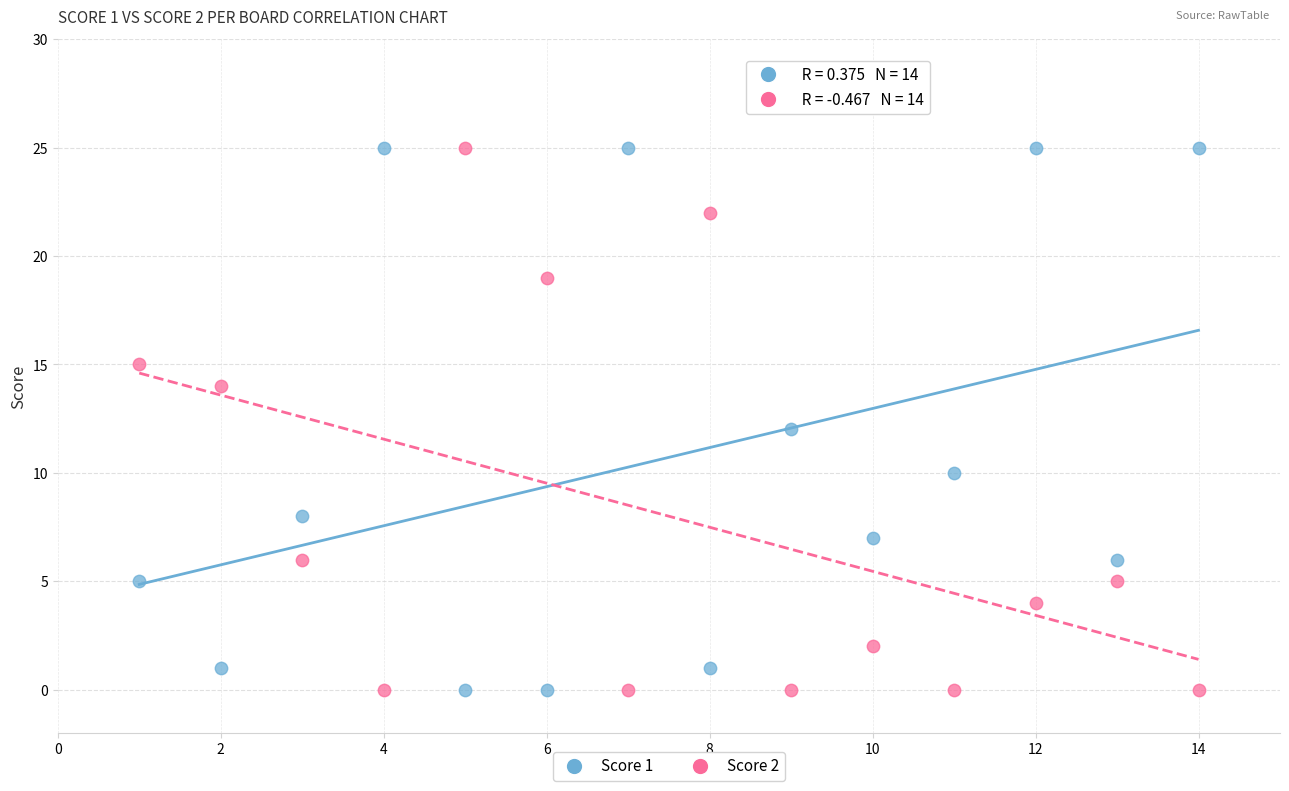

What is the X range (max minus min) for the scatter plot?

13